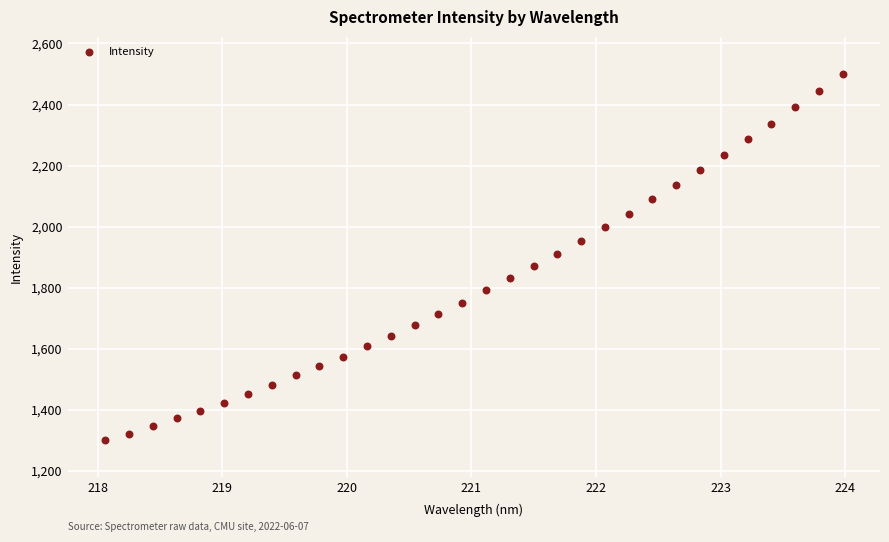

What is the range of X values (max minus min)?

5.9